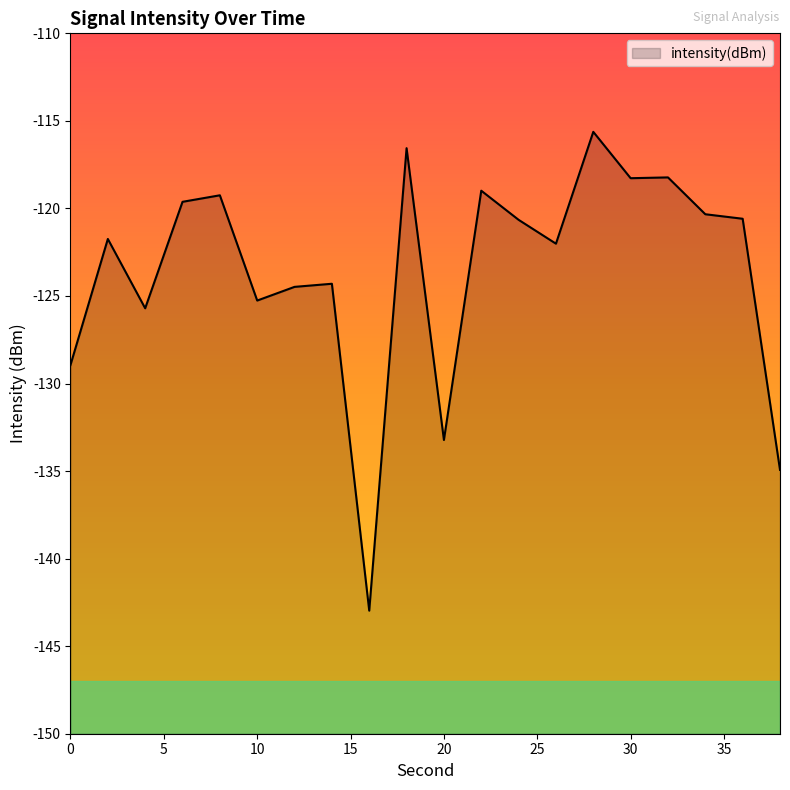

Where is the first local maximum?

2